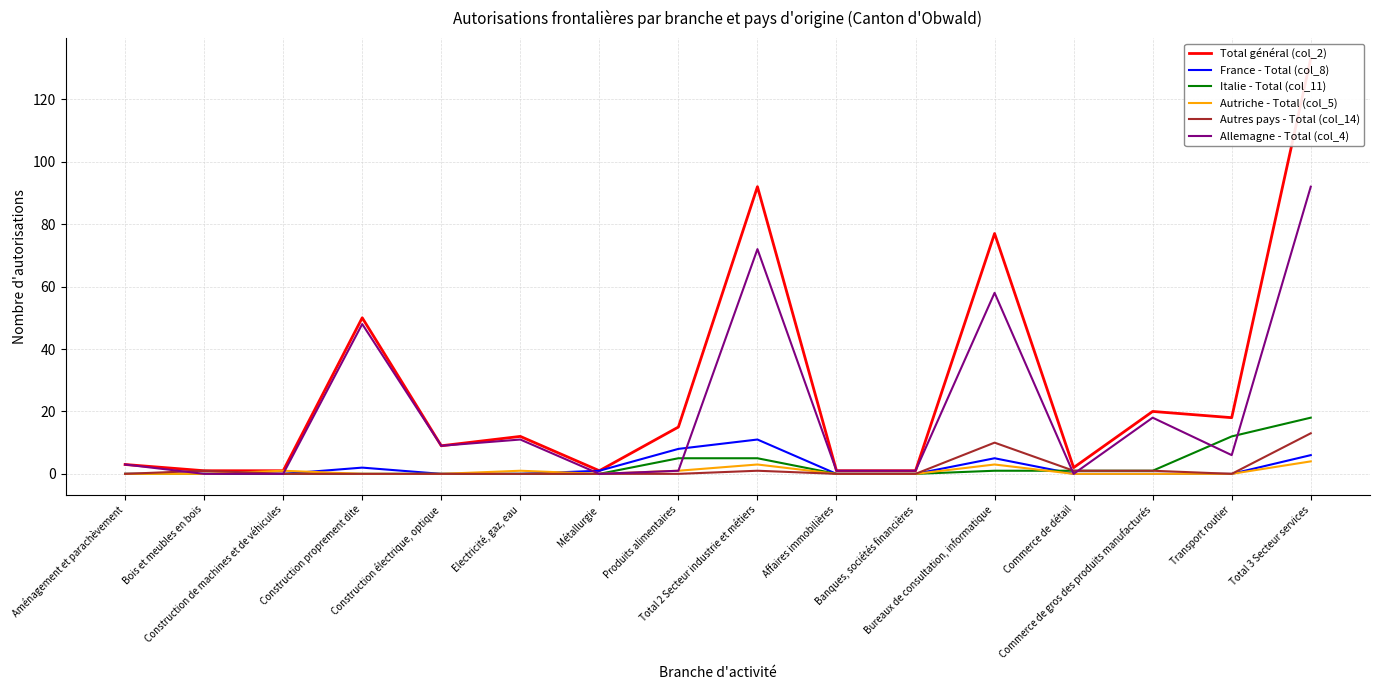

Reading left to right, extract all data points from this chart.

Total général (col_2): Aménagement et parachèvement=3	Bois et meubles en bois=1	Construction de machines et de véhicules=1	Construction proprement dite=50	Construction électrique, optique=9	Electricité, gaz, eau=12	Métallurgie=1	Produits alimentaires=15	Total 2 Secteur industrie et métiers=92	Affaires immobilières=1	Banques, sociétés financières=1	Bureaux de consultation, informatique=77	Commerce de détail=2	Commerce de gros des produits manufacturés=20	Transport routier=18	Total 3 Secteur services=133
France - Total (col_8): Aménagement et parachèvement=0	Bois et meubles en bois=0	Construction de machines et de véhicules=0	Construction proprement dite=2	Construction électrique, optique=0	Electricité, gaz, eau=0	Métallurgie=1	Produits alimentaires=8	Total 2 Secteur industrie et métiers=11	Affaires immobilières=0	Banques, sociétés financières=0	Bureaux de consultation, informatique=5	Commerce de détail=0	Commerce de gros des produits manufacturés=0	Transport routier=0	Total 3 Secteur services=6
Italie - Total (col_11): Aménagement et parachèvement=0	Bois et meubles en bois=0	Construction de machines et de véhicules=0	Construction proprement dite=0	Construction électrique, optique=0	Electricité, gaz, eau=0	Métallurgie=0	Produits alimentaires=5	Total 2 Secteur industrie et métiers=5	Affaires immobilières=0	Banques, sociétés financières=0	Bureaux de consultation, informatique=1	Commerce de détail=1	Commerce de gros des produits manufacturés=1	Transport routier=12	Total 3 Secteur services=18
Autriche - Total (col_5): Aménagement et parachèvement=0	Bois et meubles en bois=0	Construction de machines et de véhicules=1	Construction proprement dite=0	Construction électrique, optique=0	Electricité, gaz, eau=1	Métallurgie=0	Produits alimentaires=1	Total 2 Secteur industrie et métiers=3	Affaires immobilières=0	Banques, sociétés financières=0	Bureaux de consultation, informatique=3	Commerce de détail=0	Commerce de gros des produits manufacturés=0	Transport routier=0	Total 3 Secteur services=4
Autres pays - Total (col_14): Aménagement et parachèvement=0	Bois et meubles en bois=1	Construction de machines et de véhicules=0	Construction proprement dite=0	Construction électrique, optique=0	Electricité, gaz, eau=0	Métallurgie=0	Produits alimentaires=0	Total 2 Secteur industrie et métiers=1	Affaires immobilières=0	Banques, sociétés financières=0	Bureaux de consultation, informatique=10	Commerce de détail=1	Commerce de gros des produits manufacturés=1	Transport routier=0	Total 3 Secteur services=13
Allemagne - Total (col_4): Aménagement et parachèvement=3	Bois et meubles en bois=0	Construction de machines et de véhicules=0	Construction proprement dite=48	Construction électrique, optique=9	Electricité, gaz, eau=11	Métallurgie=0	Produits alimentaires=1	Total 2 Secteur industrie et métiers=72	Affaires immobilières=1	Banques, sociétés financières=1	Bureaux de consultation, informatique=58	Commerce de détail=0	Commerce de gros des produits manufacturés=18	Transport routier=6	Total 3 Secteur services=92